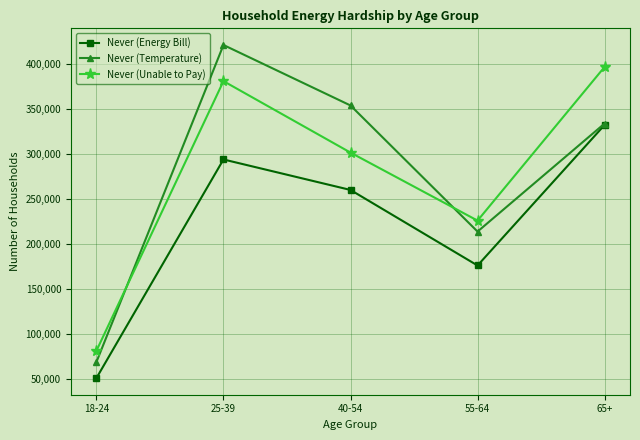

Is the value of Never (Unable to Pay) at 18-24 greater than the value of Never (Energy Bill) at 25-39?

No